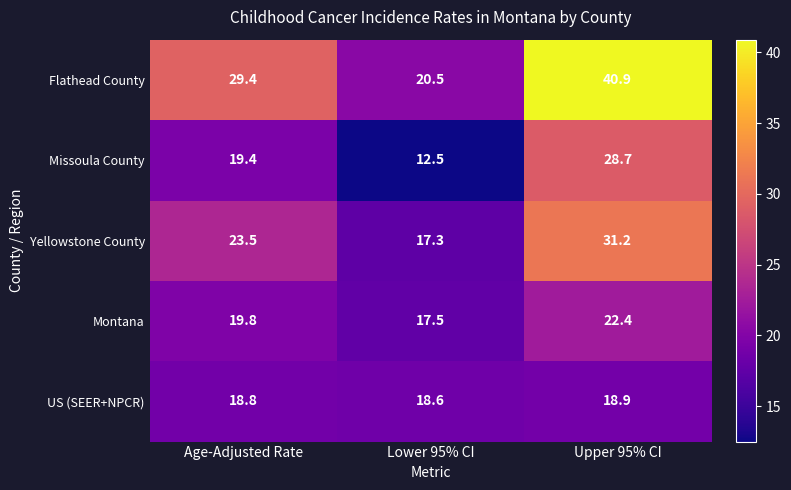

Read the Yellowstone County value at Lower 95% CI.

17.3